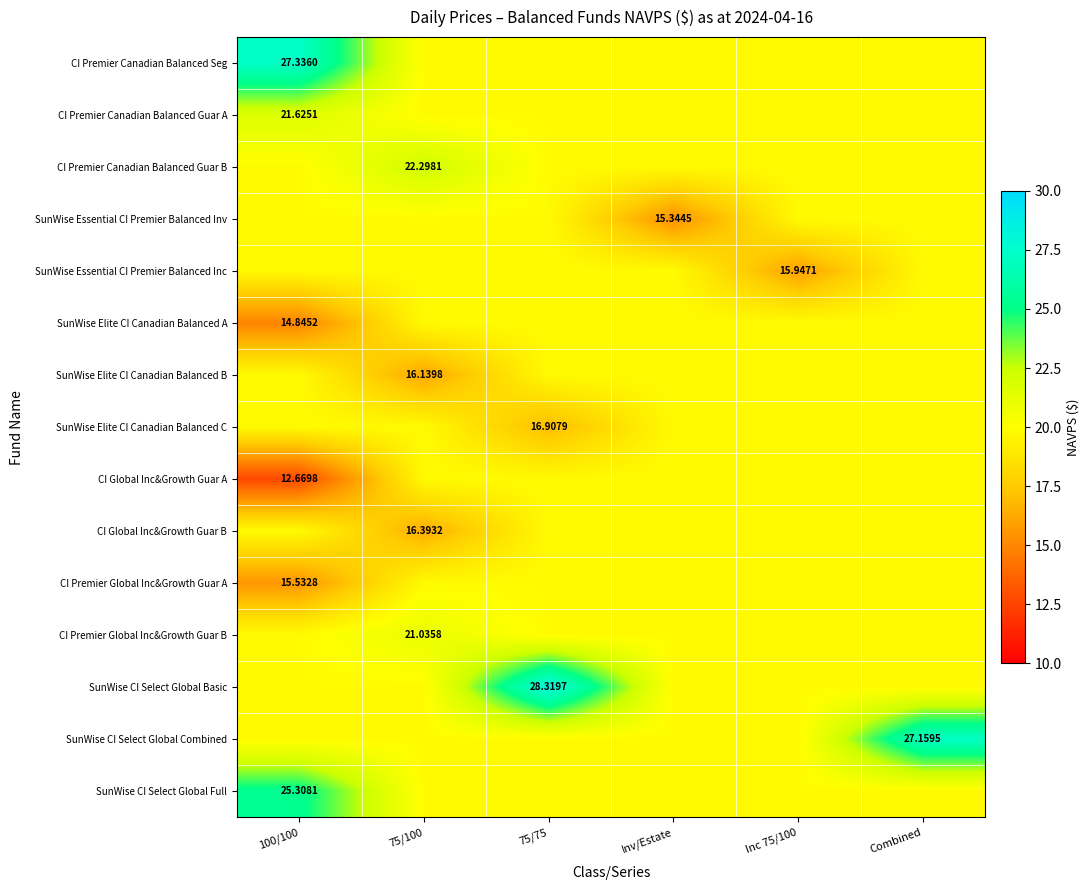

What is the total value across all series at Combined?

304.2